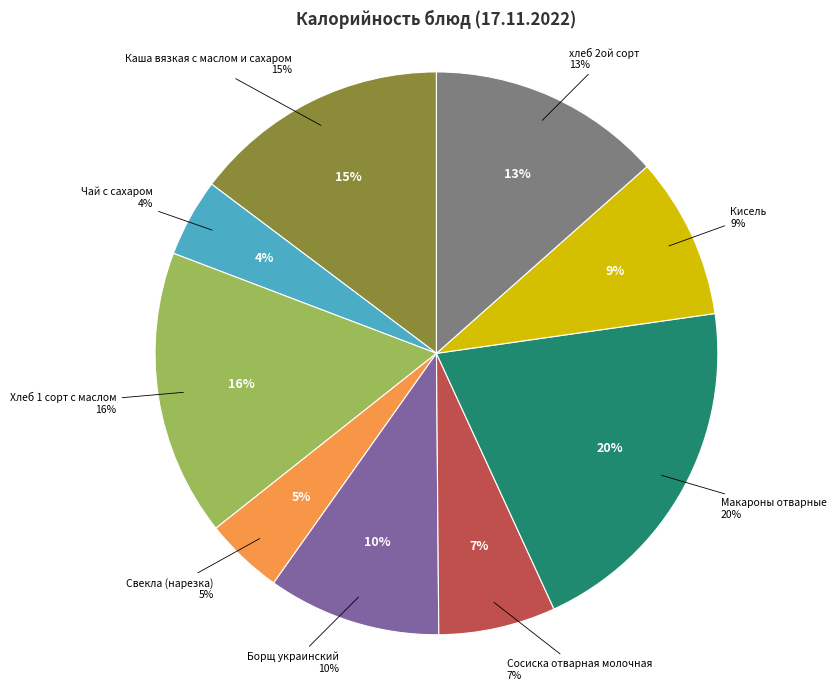

Which slice is the smallest?

Чай с сахаром